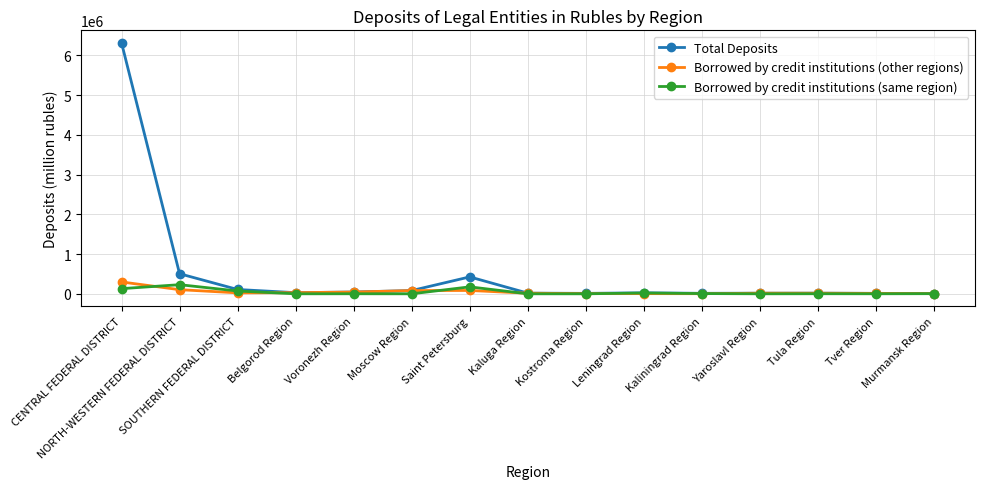

What is the sum of all Total Deposits values?

7623774